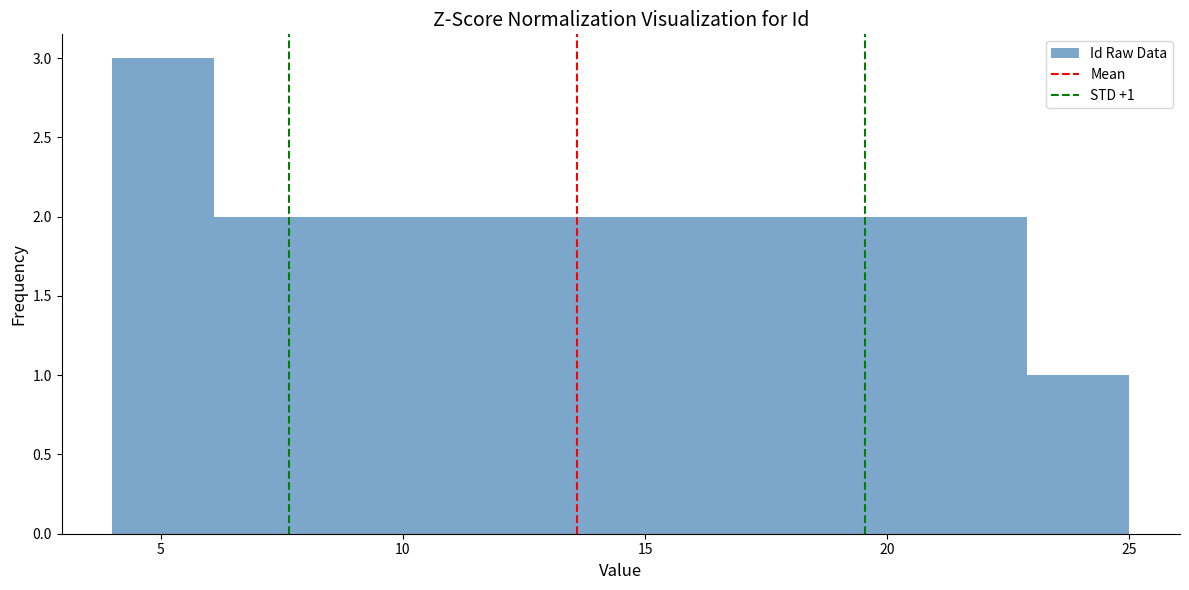

Which range on the x-axis has the tallest bar?

4.0 to 6.1